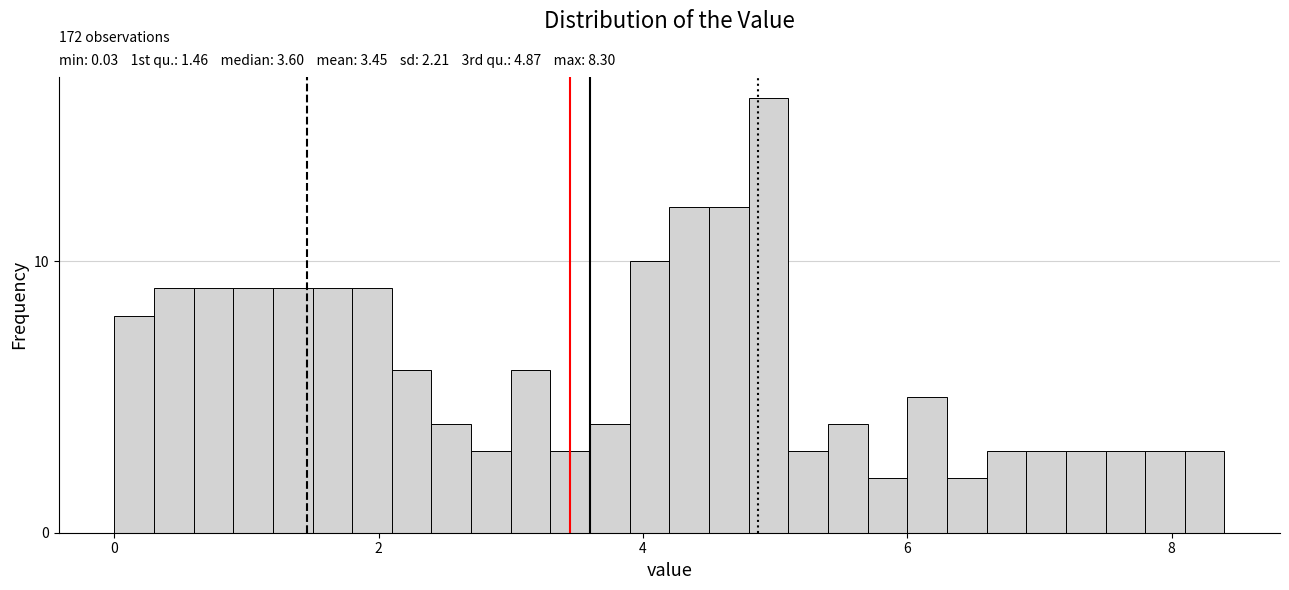

Read against the x-axis, roughly where is the centre of the tallest bar?

5.0